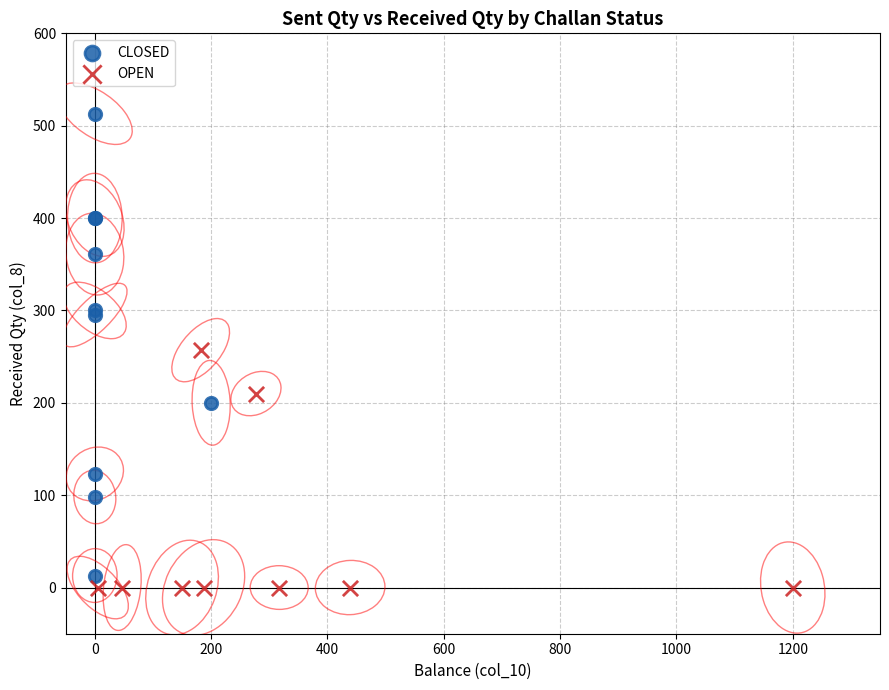

Which series reaches the maximum Y coordinate?

CLOSED